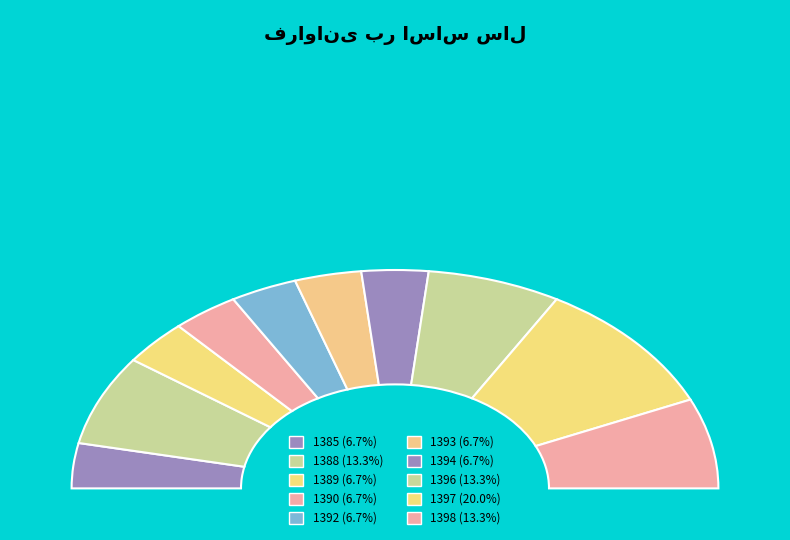

Combined, do 1392 and 1397 account for over 50%?

No